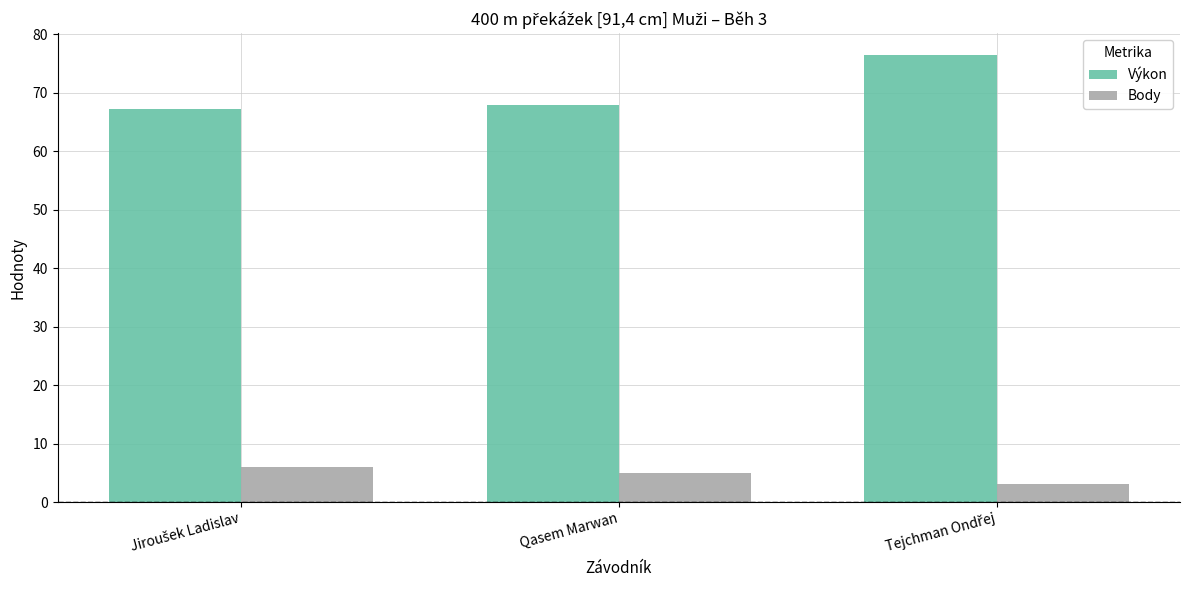

What is the difference between the maximum and minimum values in the Body series?

3.0